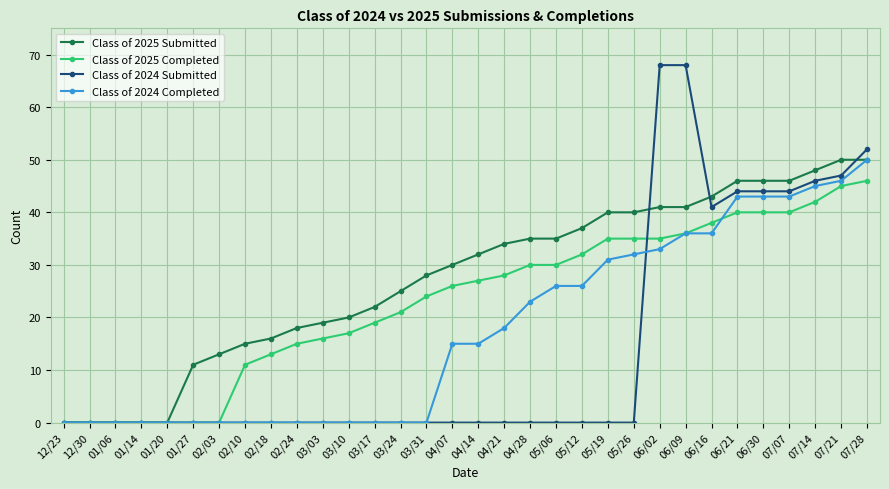

At which category is the sum across all series the highest?

07/28